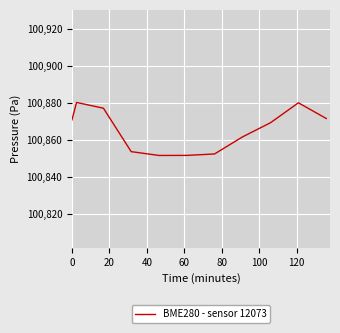

What is the greatest value displayed?

100880.4